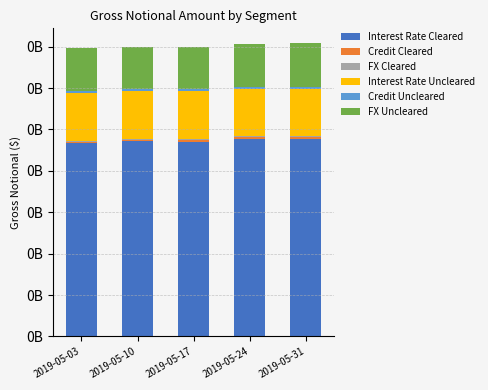

Are the bars horizontal?

No